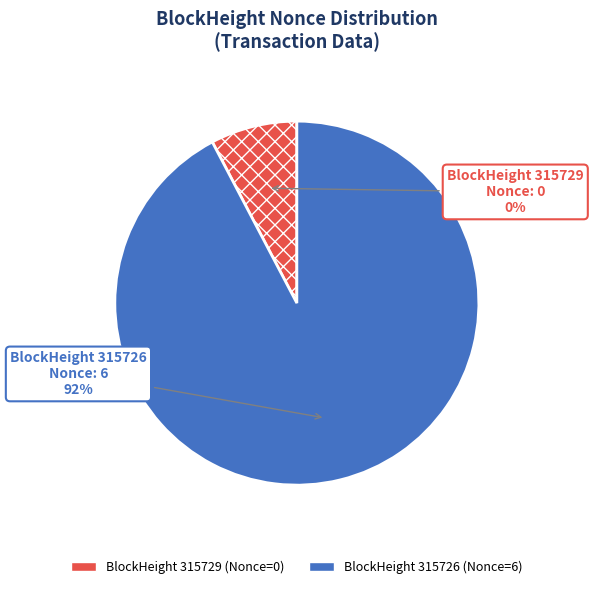

Count the number of slices in the pie.

2